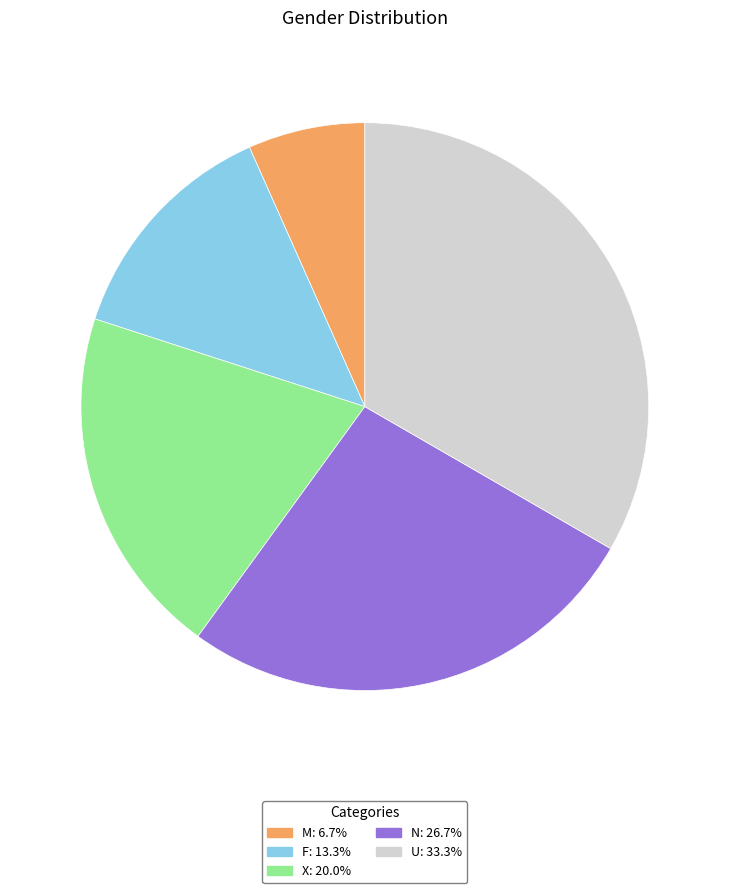

Does X: 20.0% represent more than half of the total?

No